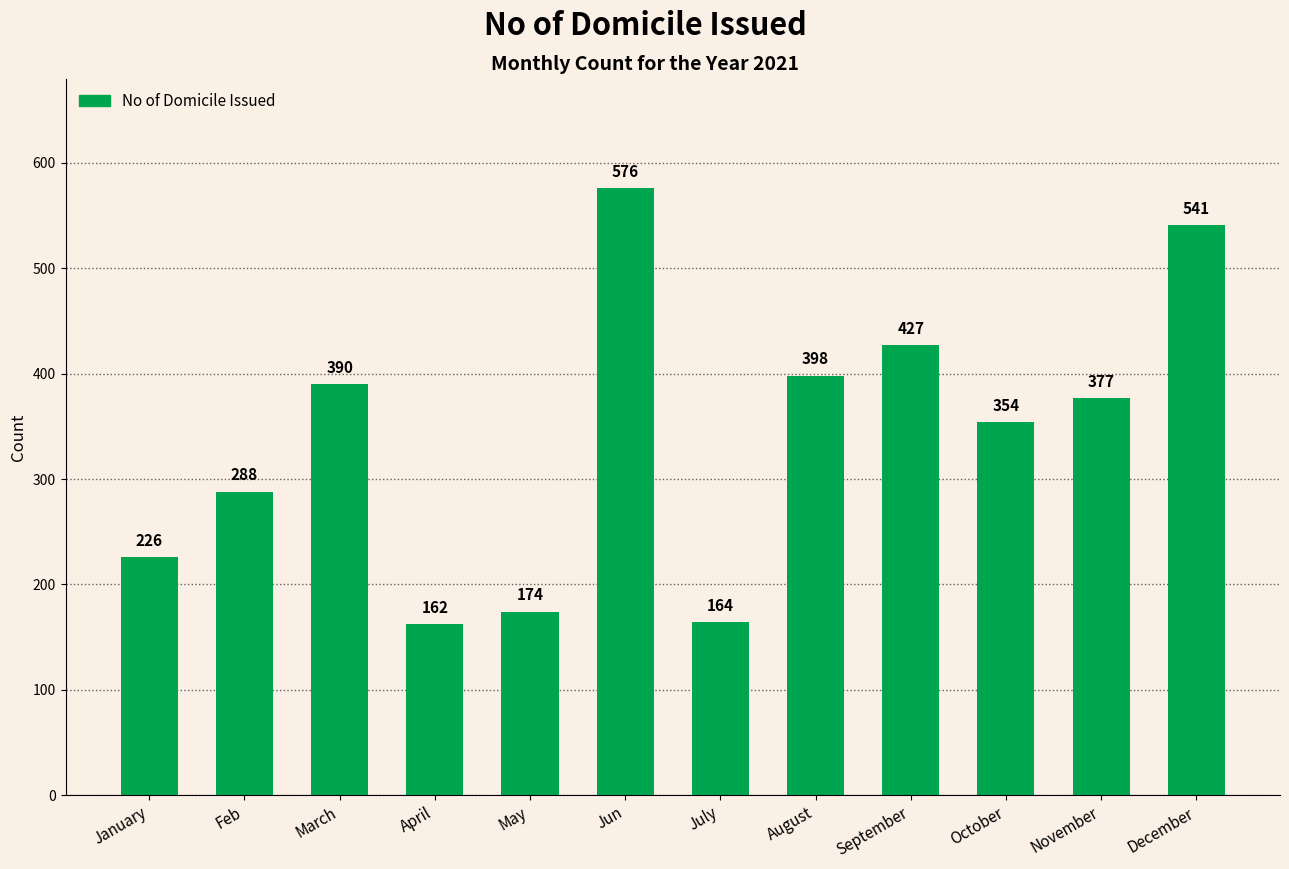

List the labels in order of value, smallest first.

April, July, May, January, Feb, October, November, March, August, September, December, Jun